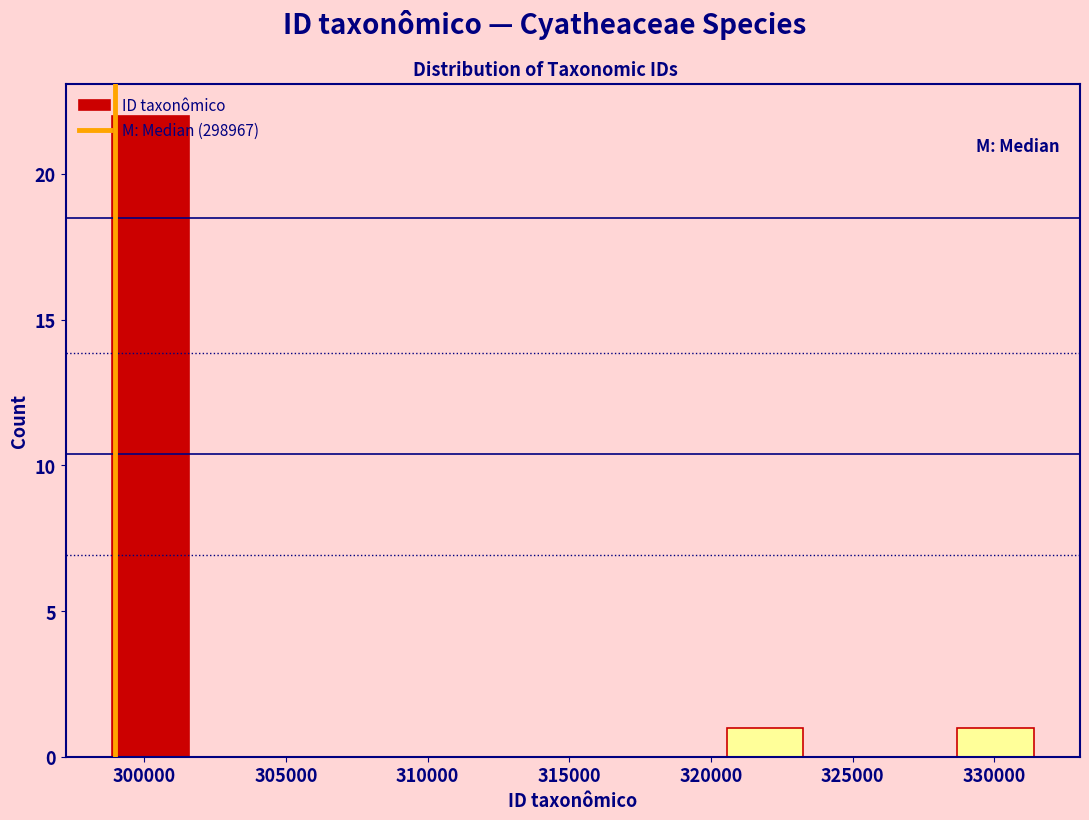

How tall is the bar that spans 320500 to 323500 on the x-axis? Neither the bar edges nor the heights are printed on the chart, so give them approximately, as read against the axes.

1